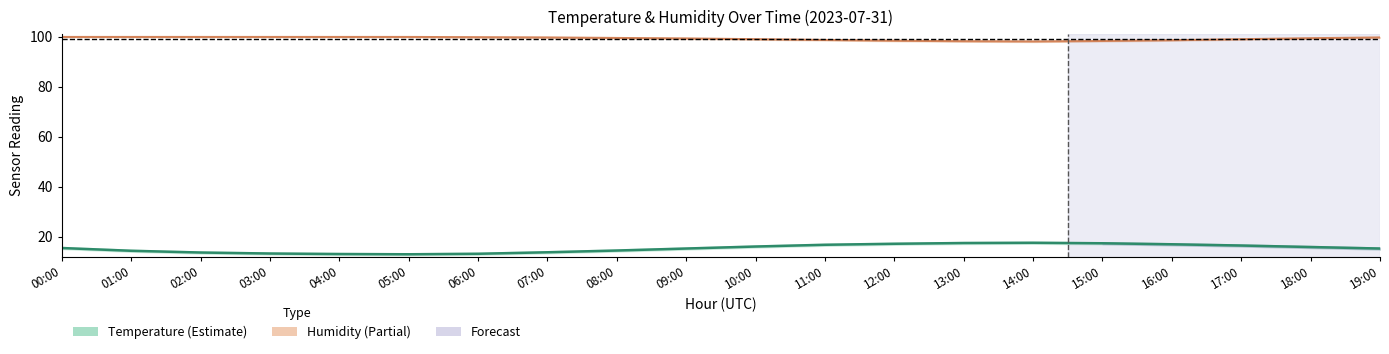

How many data points in humidity_line are less than 99?

6